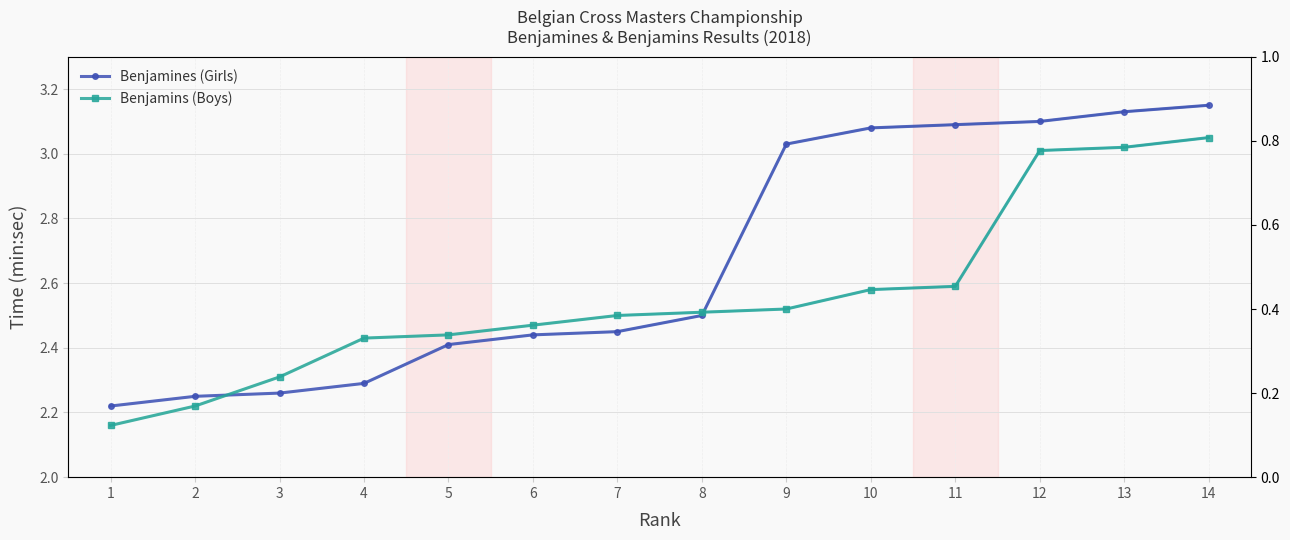

Rank the series by their maximum value, from lowest to highest.

Benjamins (Boys), Benjamines (Girls)